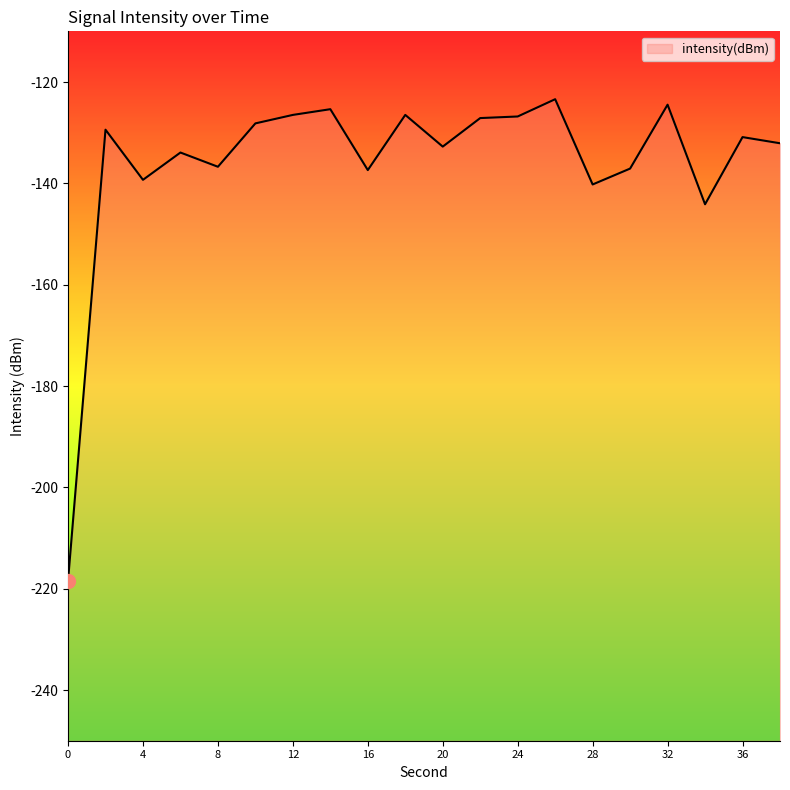

The value at 14 is -125.4. True or false?

True